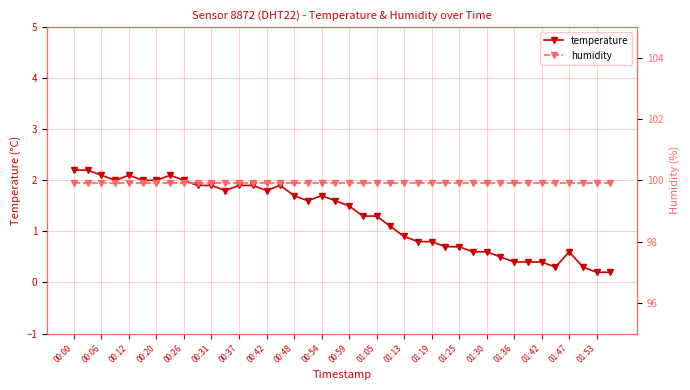

At which category is the sum across all series the highest?

00:00